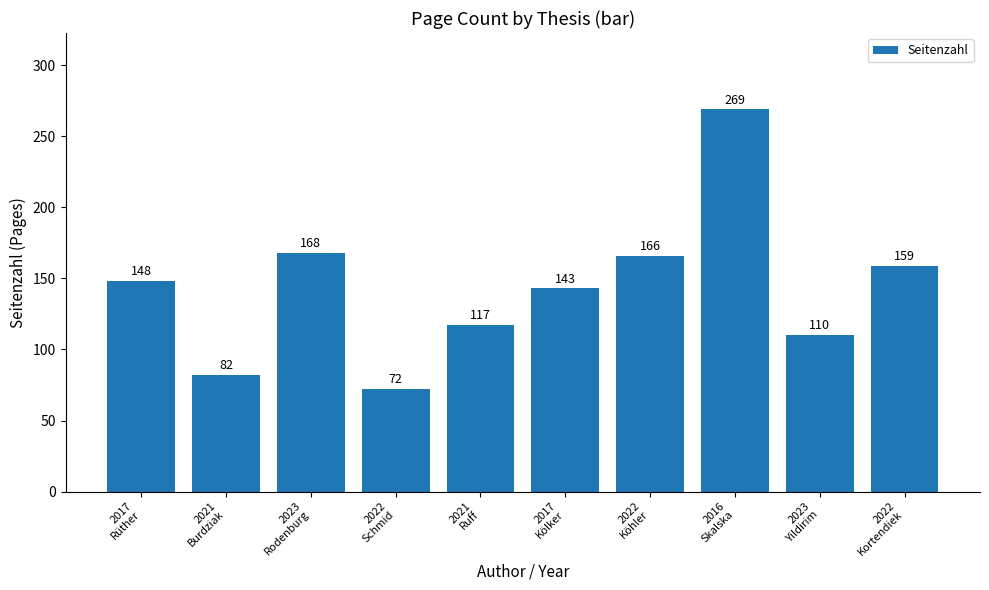

True or false: the data shows 117 at 2021
Ruff.

True